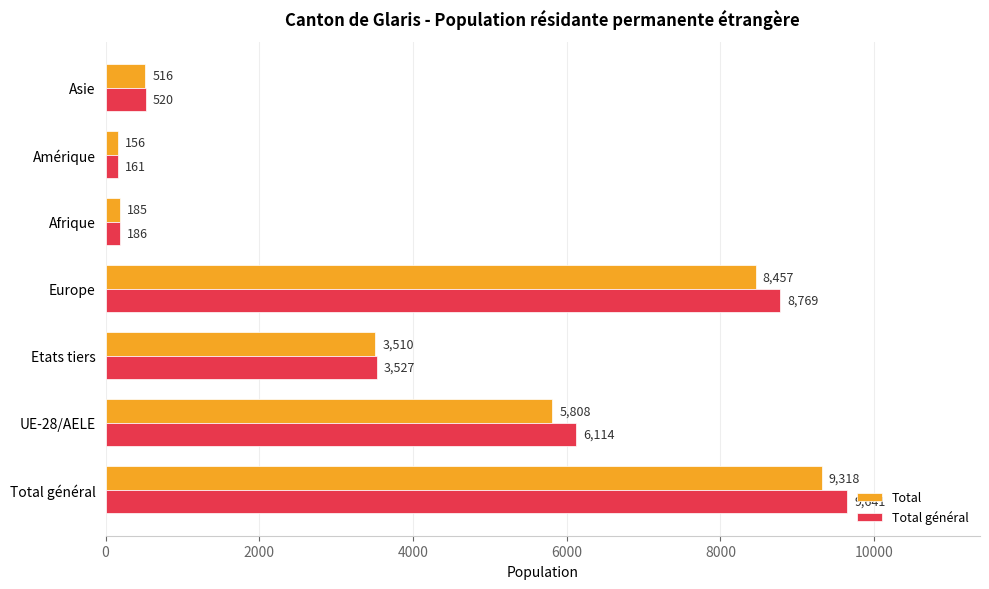

At which label does Total reach its minimum?

Amérique